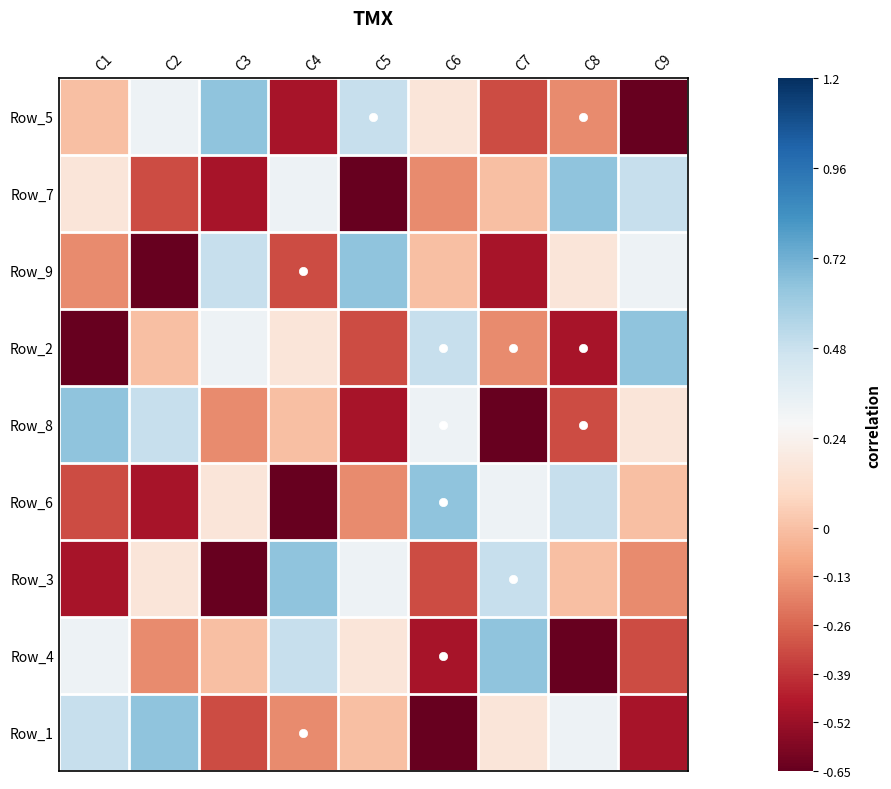

Reading left to right, extract all data points from this chart.

Row_5: C1=0.0	C2=0.3	C3=0.7	C4=-0.5	C5=0.5	C6=0.2	C7=-0.3	C8=-0.2	C9=-0.7
Row_7: C1=0.2	C2=-0.3	C3=-0.5	C4=0.3	C5=-0.7	C6=-0.2	C7=0.0	C8=0.7	C9=0.5
Row_9: C1=-0.2	C2=-0.7	C3=0.5	C4=-0.3	C5=0.7	C6=0.0	C7=-0.5	C8=0.2	C9=0.3
Row_2: C1=-0.7	C2=0.0	C3=0.3	C4=0.2	C5=-0.3	C6=0.5	C7=-0.2	C8=-0.5	C9=0.7
Row_8: C1=0.7	C2=0.5	C3=-0.2	C4=0.0	C5=-0.5	C6=0.3	C7=-0.7	C8=-0.3	C9=0.2
Row_6: C1=-0.3	C2=-0.5	C3=0.2	C4=-0.7	C5=-0.2	C6=0.7	C7=0.3	C8=0.5	C9=0.0
Row_3: C1=-0.5	C2=0.2	C3=-0.7	C4=0.7	C5=0.3	C6=-0.3	C7=0.5	C8=0.0	C9=-0.2
Row_4: C1=0.3	C2=-0.2	C3=0.0	C4=0.5	C5=0.2	C6=-0.5	C7=0.7	C8=-0.7	C9=-0.3
Row_1: C1=0.5	C2=0.7	C3=-0.3	C4=-0.2	C5=0.0	C6=-0.7	C7=0.2	C8=0.3	C9=-0.5